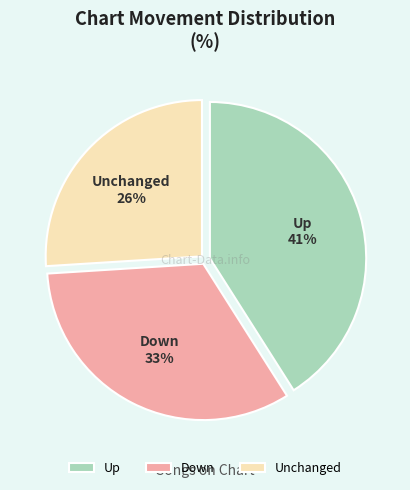

Count the number of slices in the pie.

3